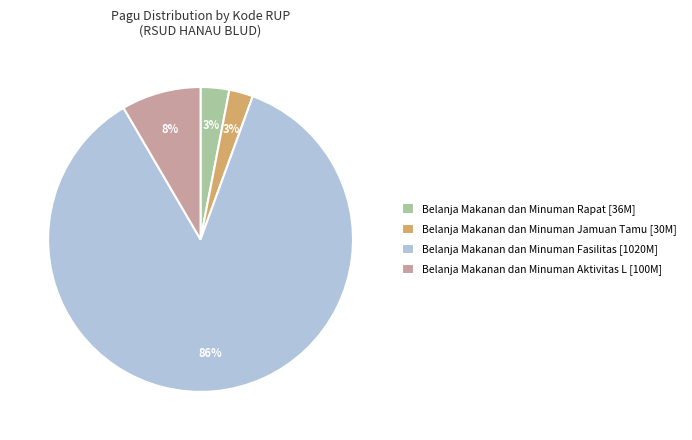

Is there a majority slice in this chart?

Yes